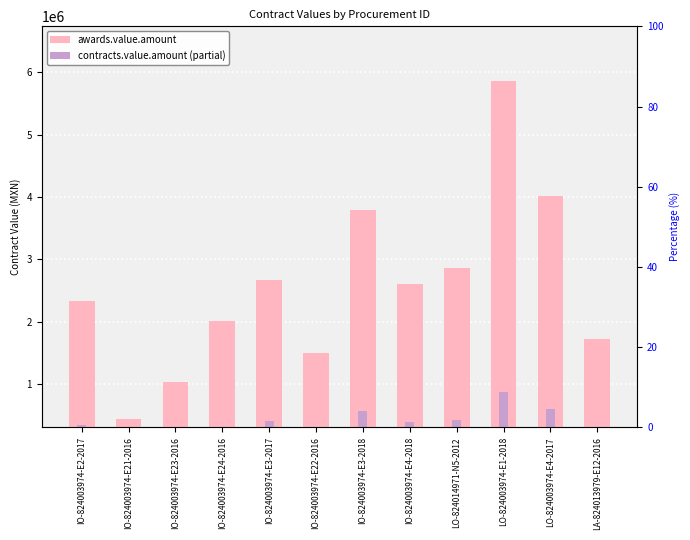

Reading left to right, list all the values displayed in this chart.

awards.value.amount: IO-824003974-E2-2017=2327267.1	IO-824003974-E21-2016=435094.5	IO-824003974-E23-2016=1033412.5	IO-824003974-E24-2016=2010708.8	IO-824003974-E3-2017=2672081.7	IO-824003974-E22-2016=1494998.4	IO-824003974-E3-2018=3792717.1	IO-824003974-E4-2018=2601796.8	LO-824014971-N5-2012=2868281.6	LO-824003974-E1-2018=5861549.6	LO-824003974-E4-2017=4025573.5	LA-824013979-E12-2016=1724076.0
contracts.value.amount (partial): IO-824003974-E2-2017=349090.1	IO-824003974-E21-2016=65264.2	IO-824003974-E23-2016=155011.9	IO-824003974-E24-2016=301606.3	IO-824003974-E3-2017=400812.3	IO-824003974-E22-2016=224249.8	IO-824003974-E3-2018=568907.6	IO-824003974-E4-2018=390269.5	LO-824014971-N5-2012=430242.2	LO-824003974-E1-2018=879232.4	LO-824003974-E4-2017=603836.0	LA-824013979-E12-2016=258611.4